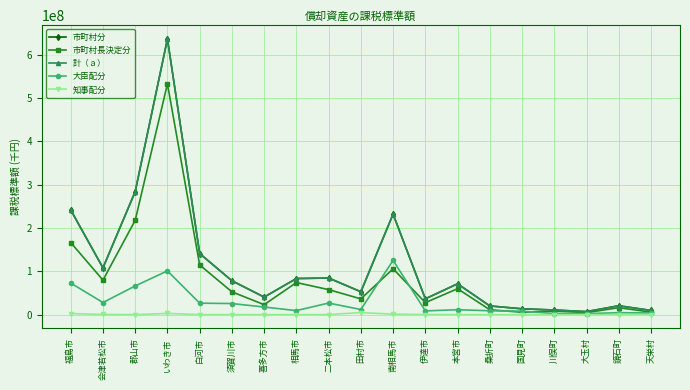

What is the average value of the 計（ａ） series?

114295190